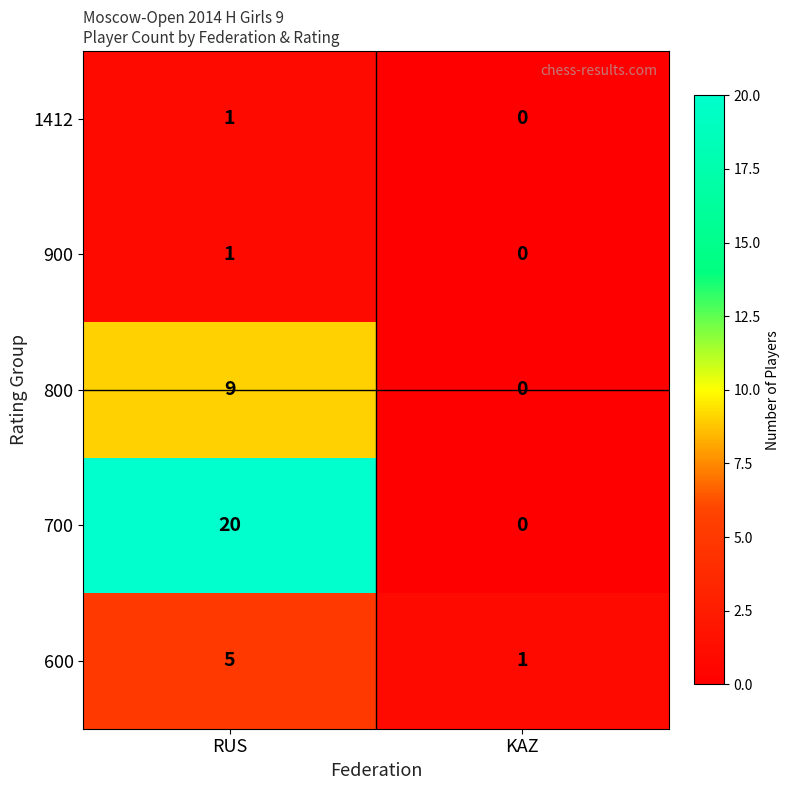

Rank the categories by 700 value from highest to lowest.

RUS, KAZ